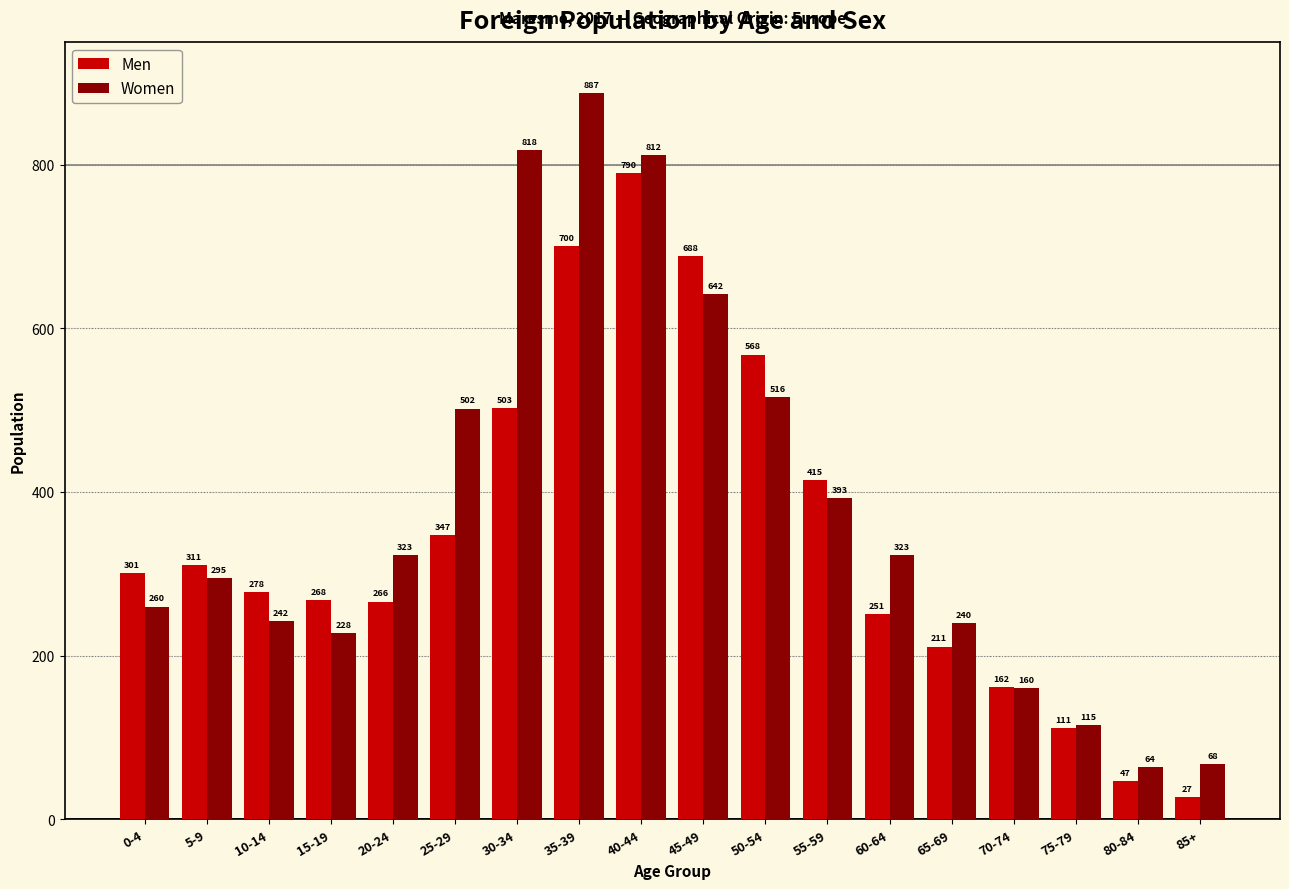

At which label is Women closest to 475?

25-29